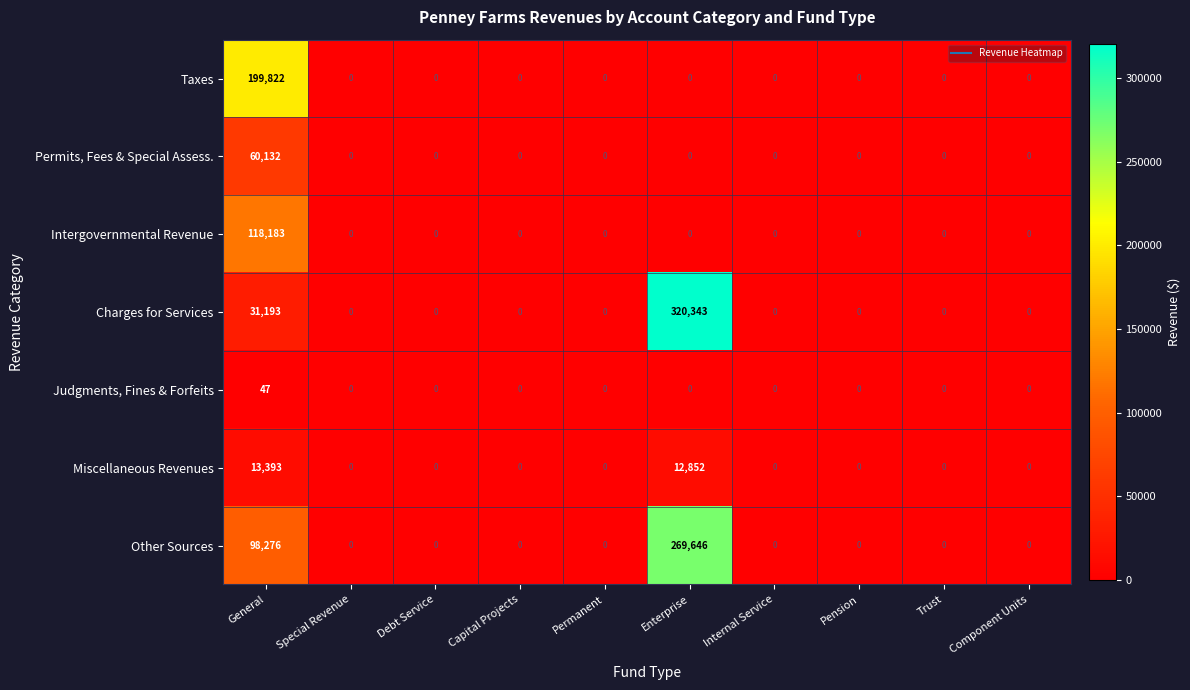

What is the total value across all series at General?

521046